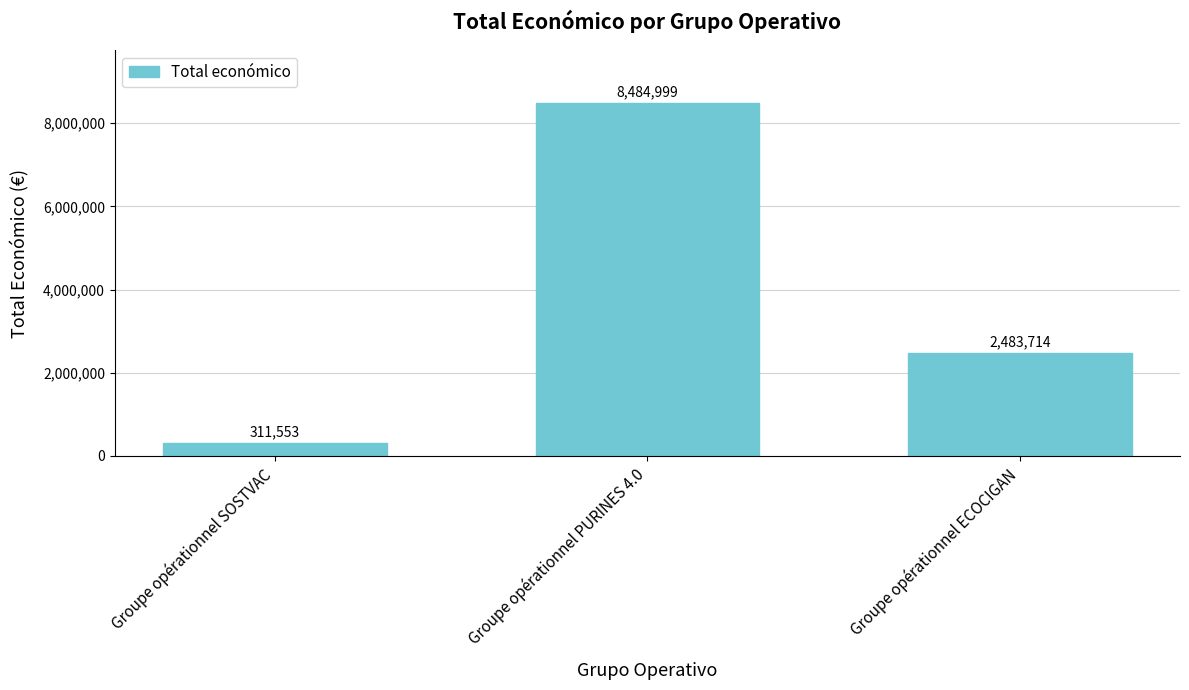

True or false: the data shows 2483714 at Groupe opérationnel ECOCIGAN.

True